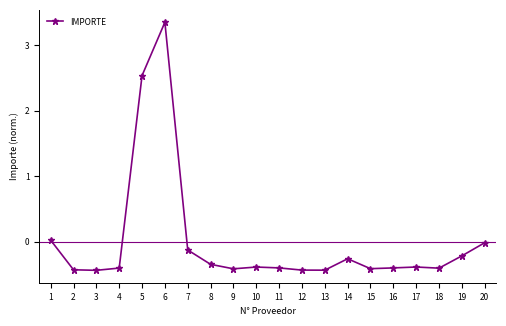

What is the minimum value shown in the chart?

-0.4